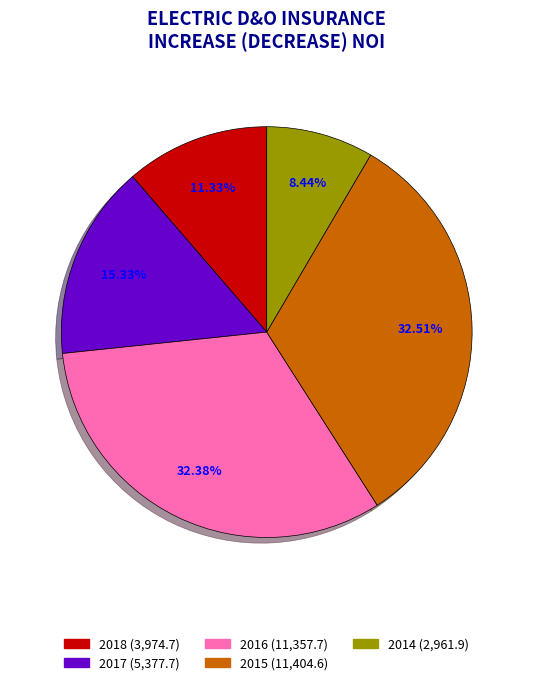

Count the number of slices in the pie.

5